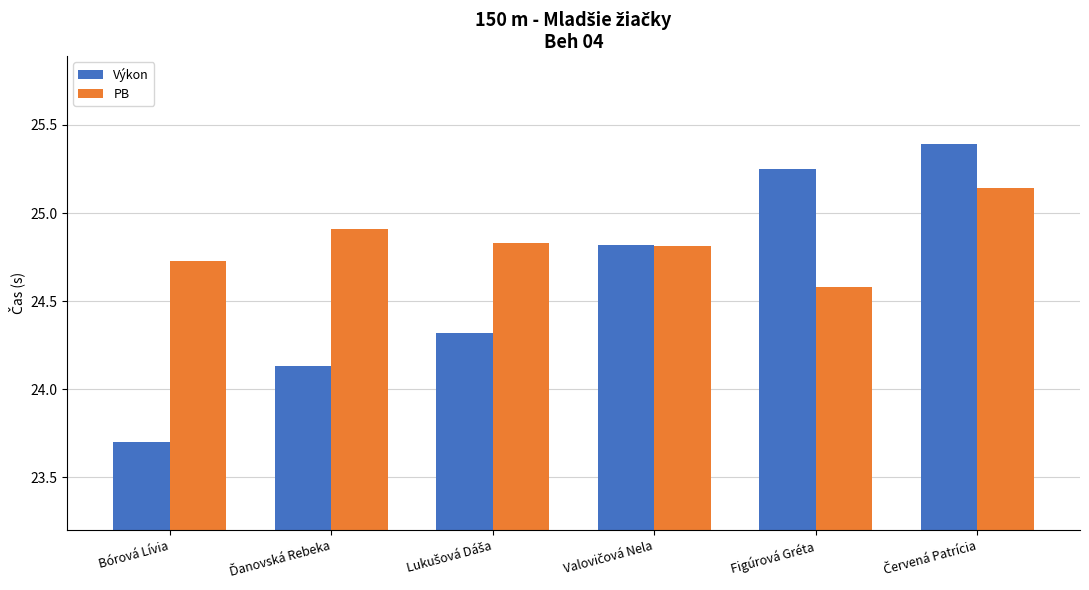

How many categories are shown in the chart?

6